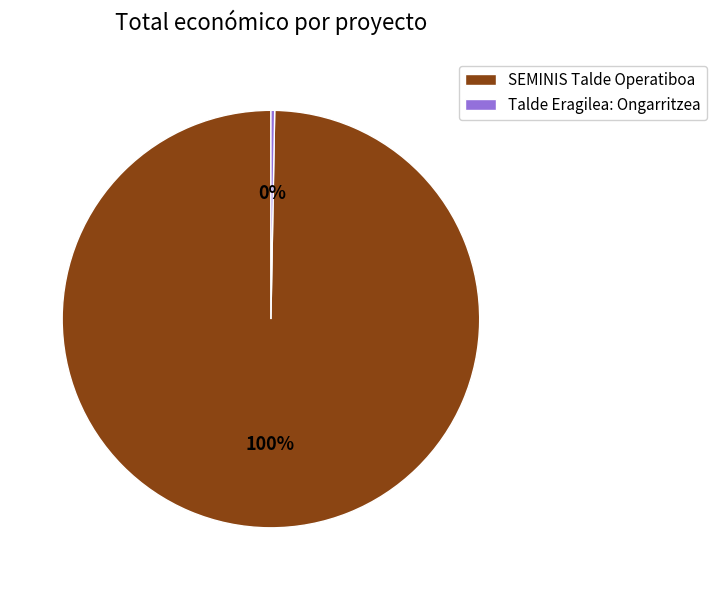

To the nearest percent, what is the combined percentage of Talde Eragilea: Ongarritzea and SEMINIS Talde Operatiboa?

100%